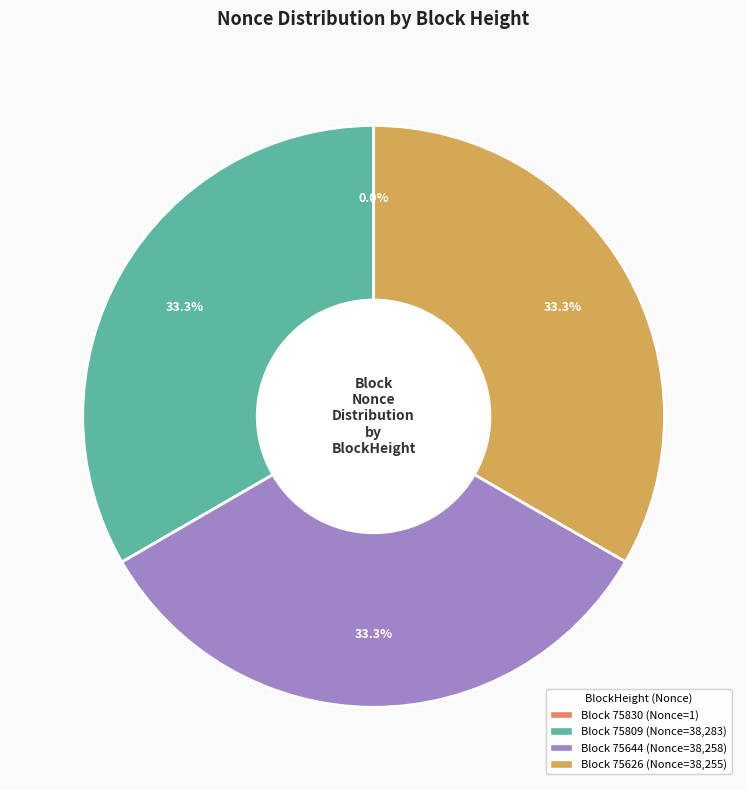

Is there any slice that represents more than half of the pie?

No